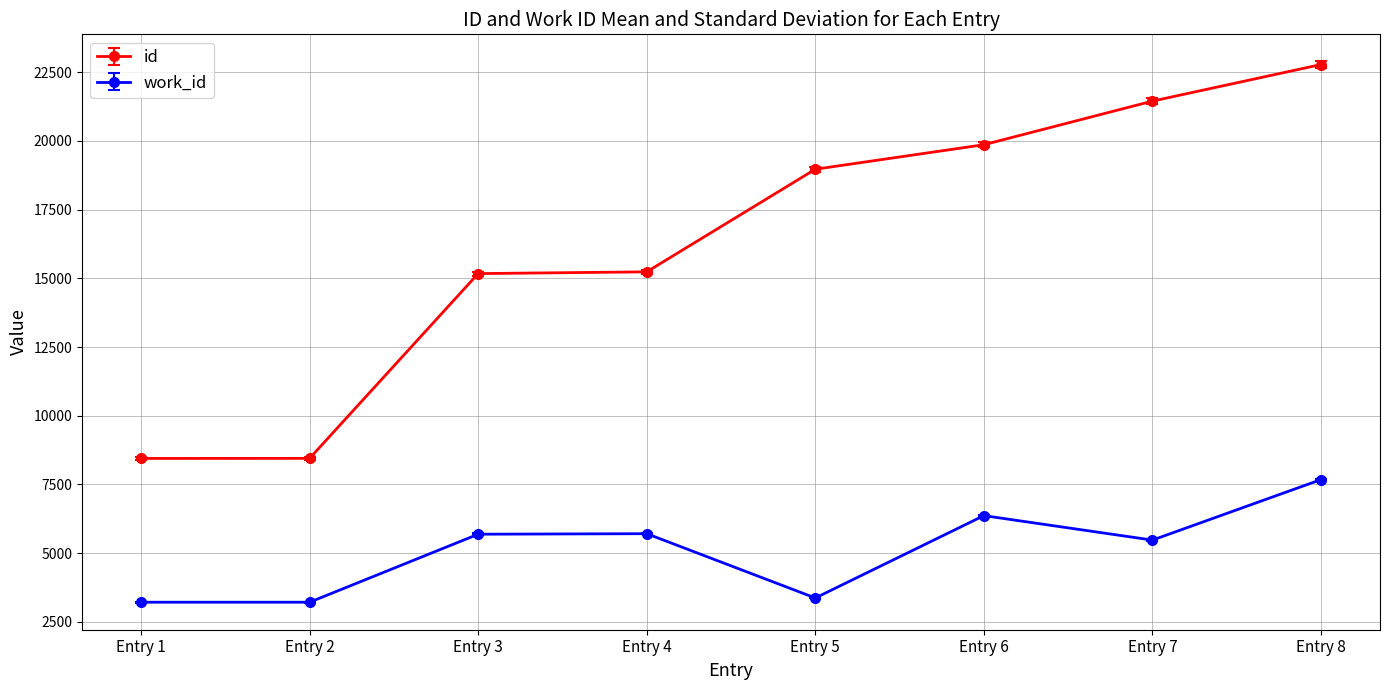

Rank the series by their average value, from lowest to highest.

work_id, id